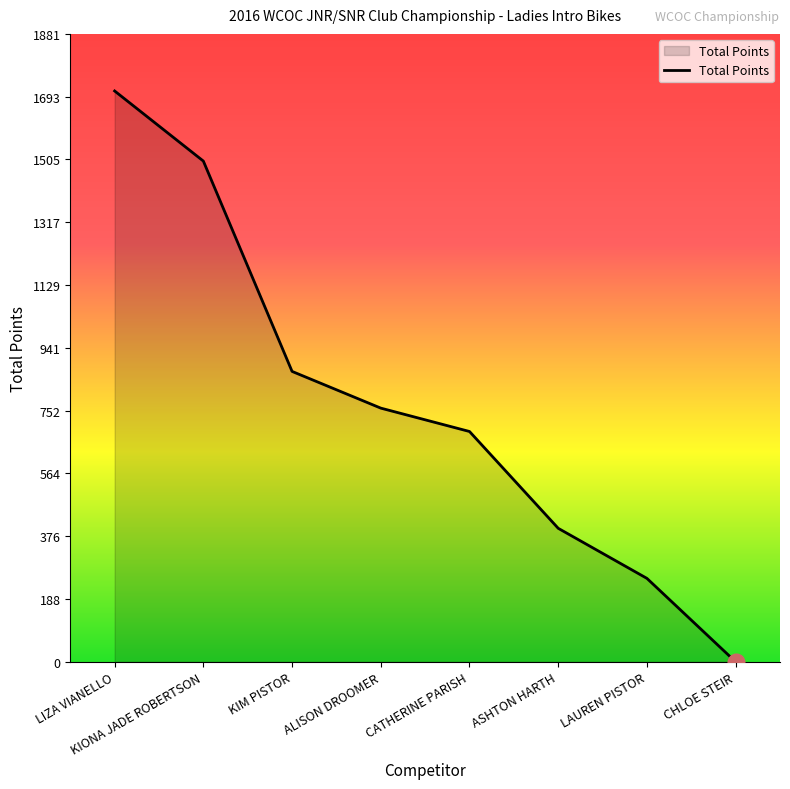

True or false: the data shows 336 at LAUREN PISTOR.

False